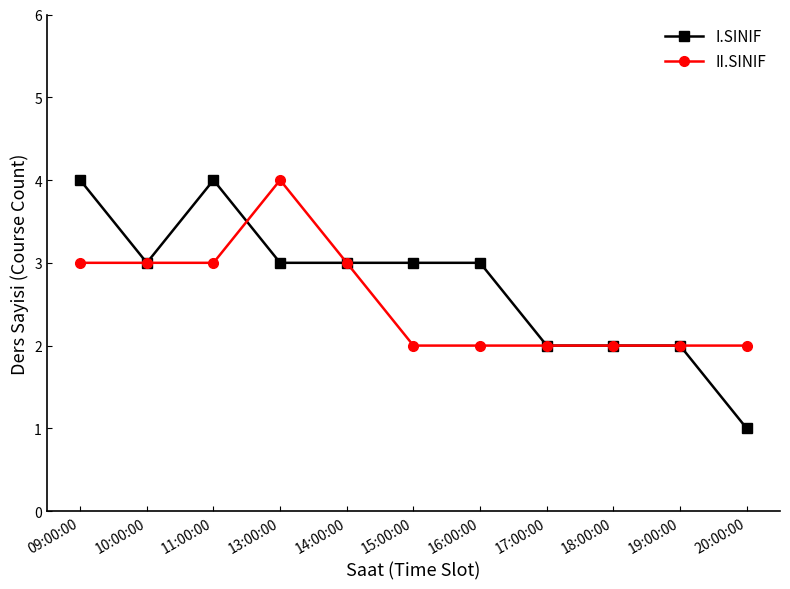

What value does the I.SINIF series have at 09:00:00?

4